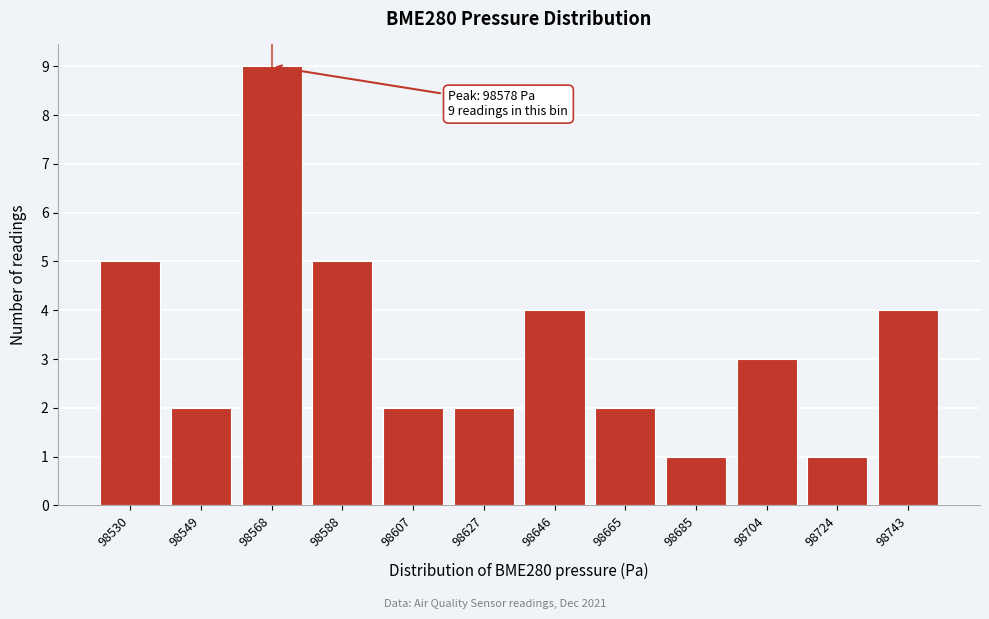

Reading left to right, what are all the values shown in this chart?

5	2	9	5	2	2	4	2	1	3	1	4